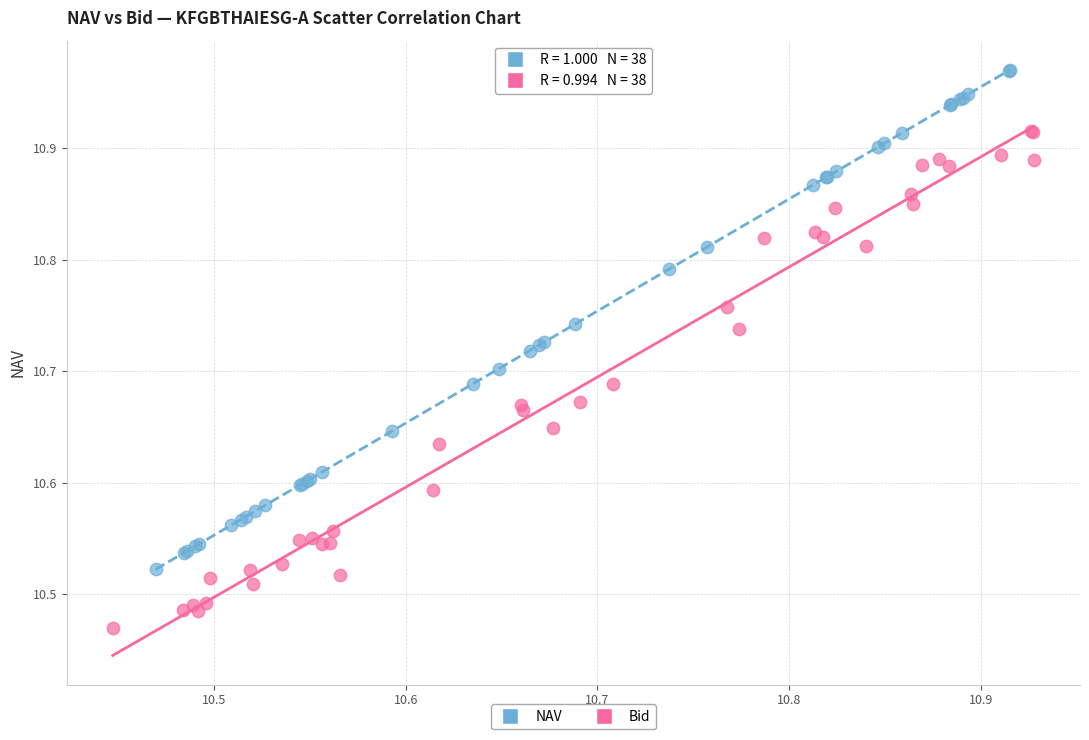

Which series contains the highest Y value?

NAV